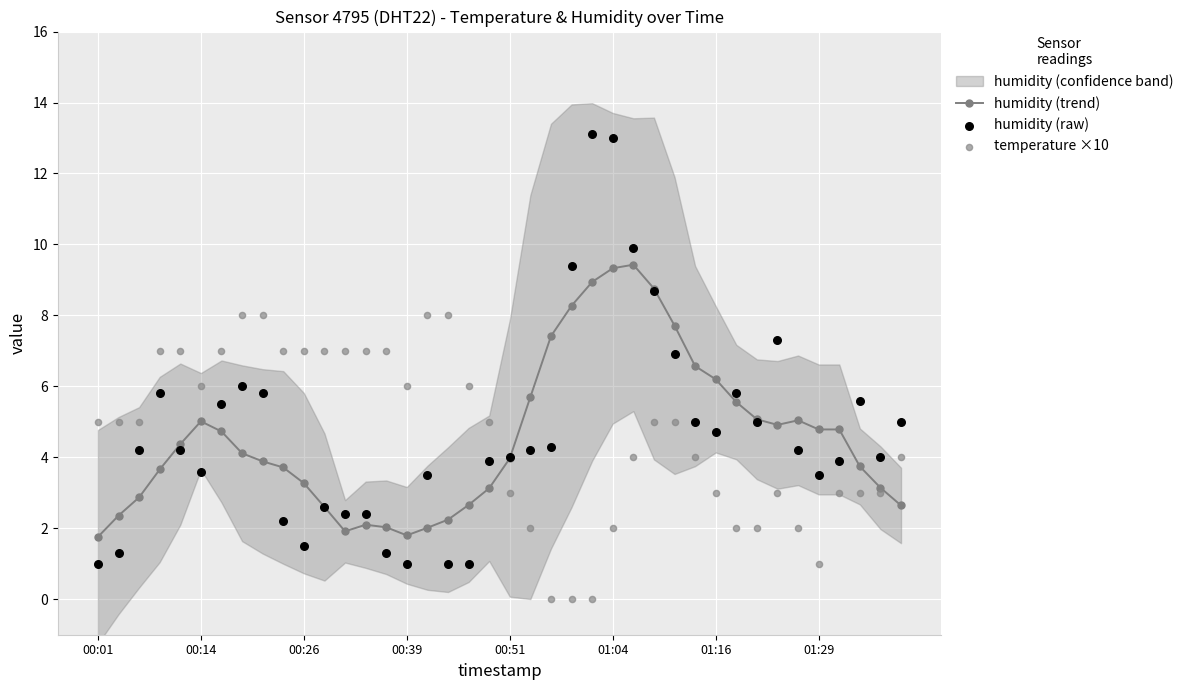

Which series has the largest total across all categories?

humidity (raw)